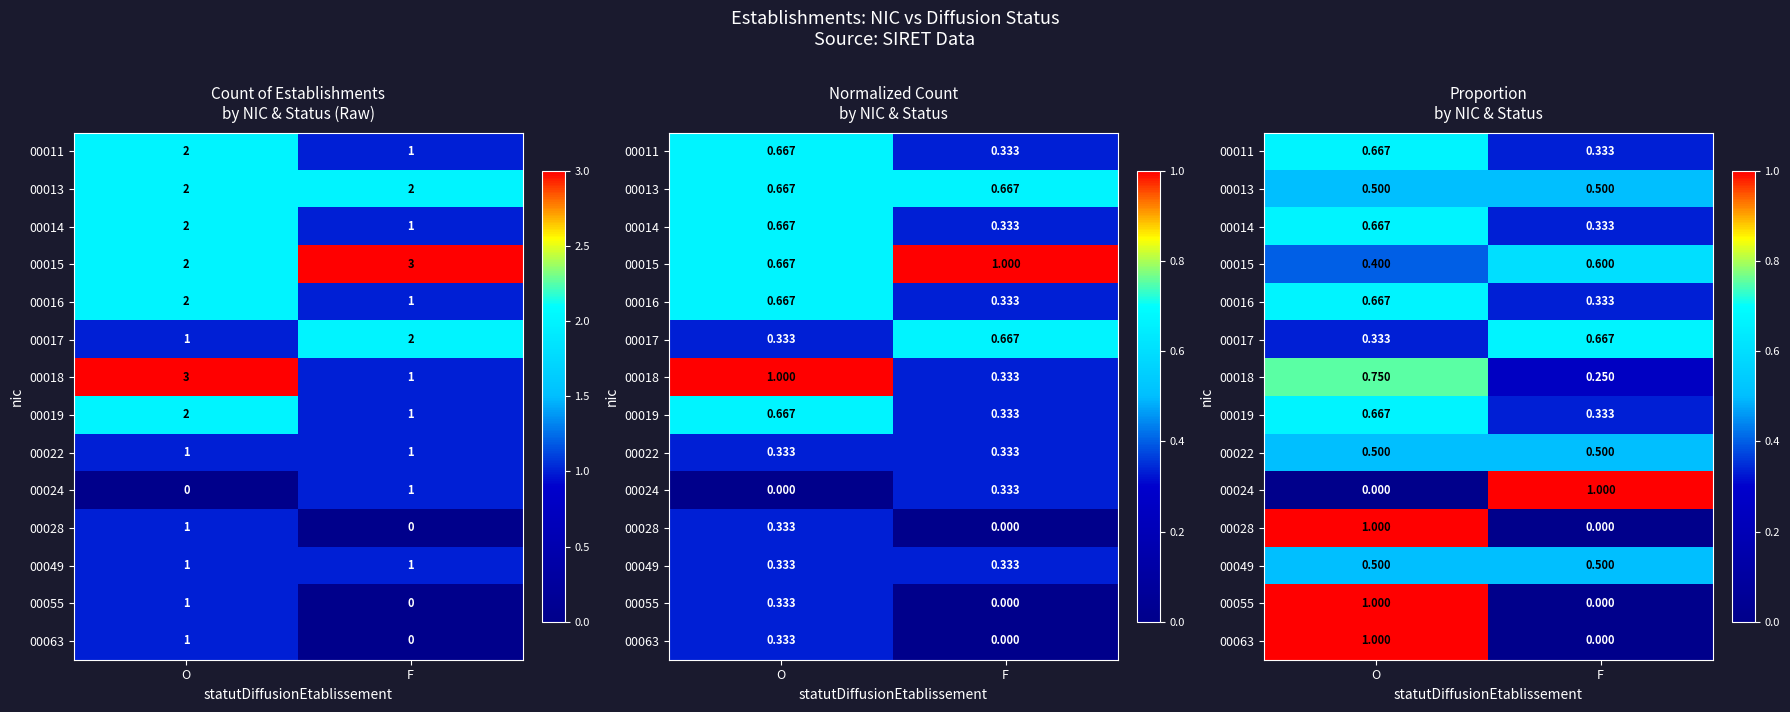

Which series has the largest range (max minus min)?

00024